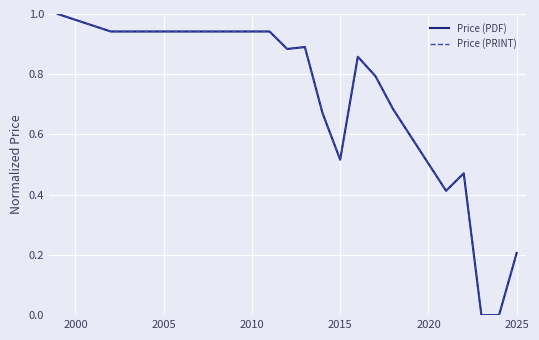

Does the chart display data point markers on the line(s)?

No